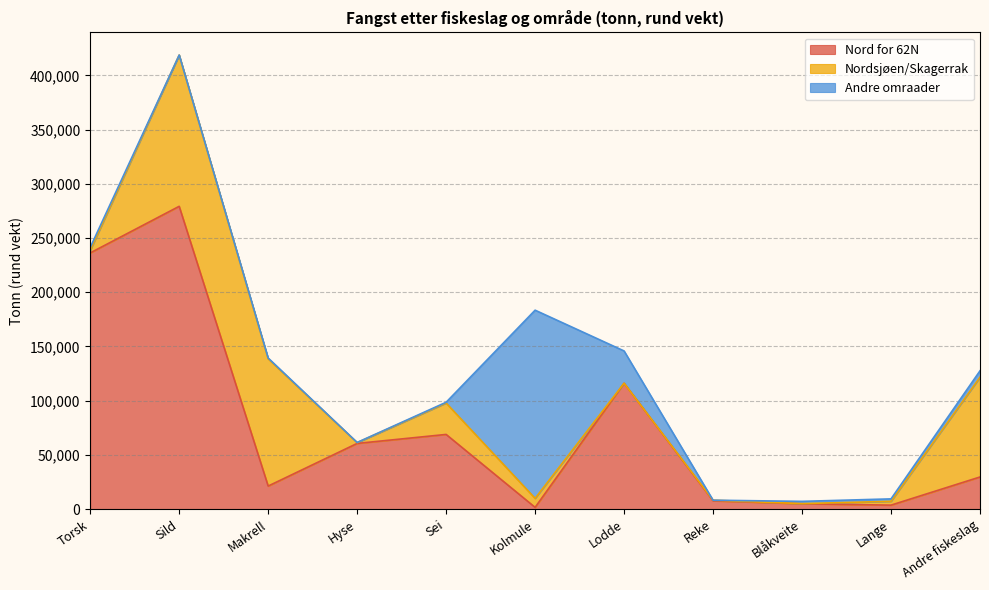

Where is Andre omraader nearest to the value 86777?

Lodde